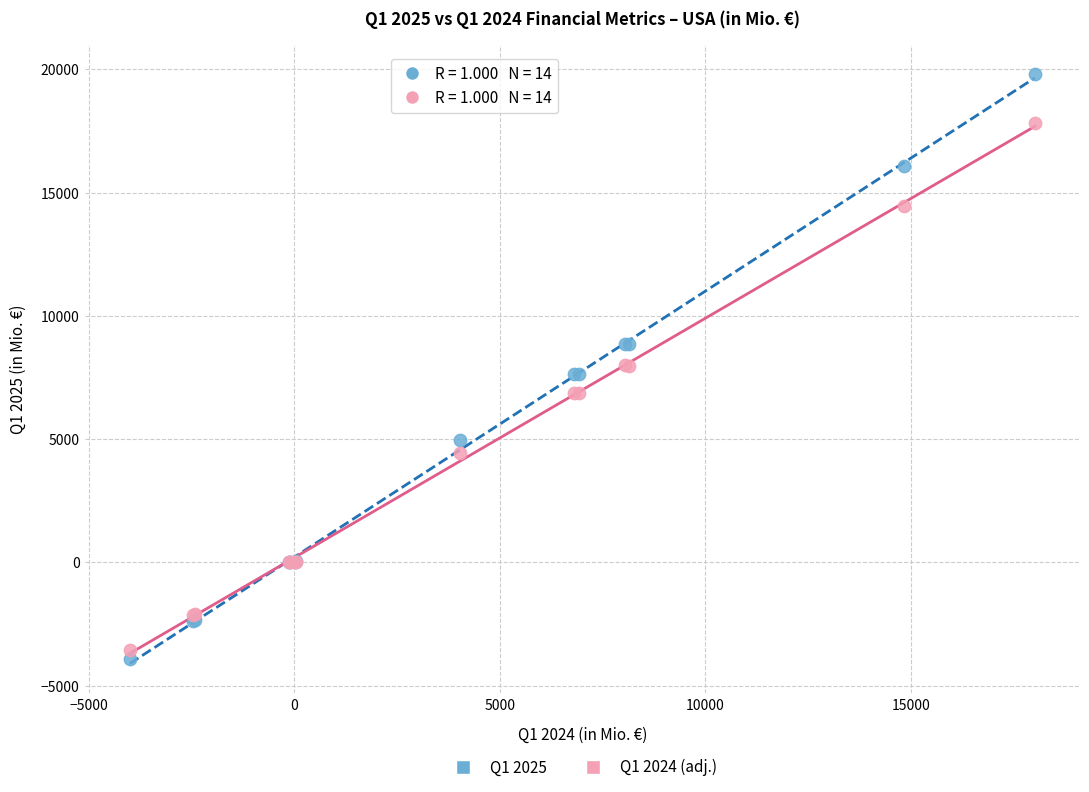

Which series has the largest Y range (max minus min)?

Q1 2025